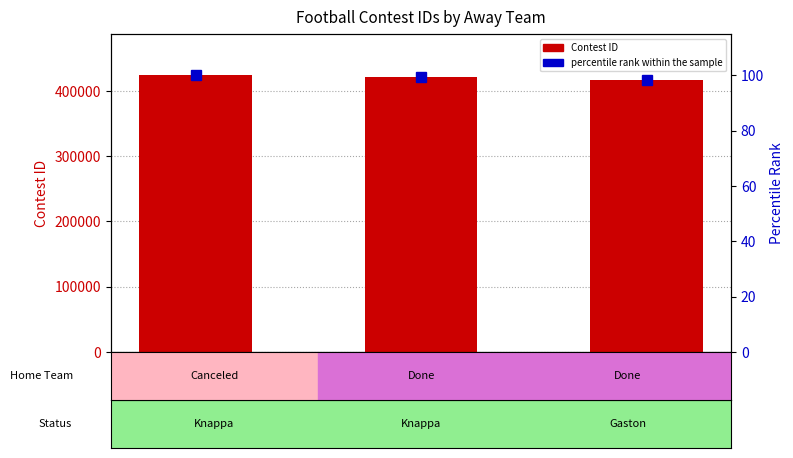

How many data points in Contest ID are less than 421552?

1